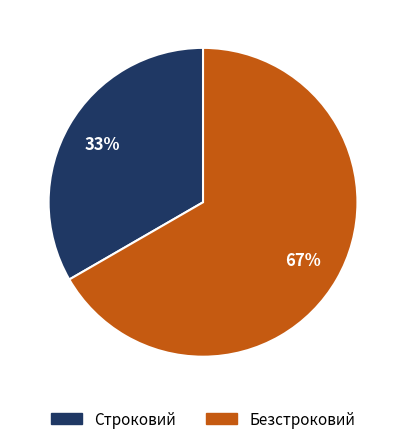

To the nearest percent, what is the combined percentage of Строковий and Безстроковий?

100%